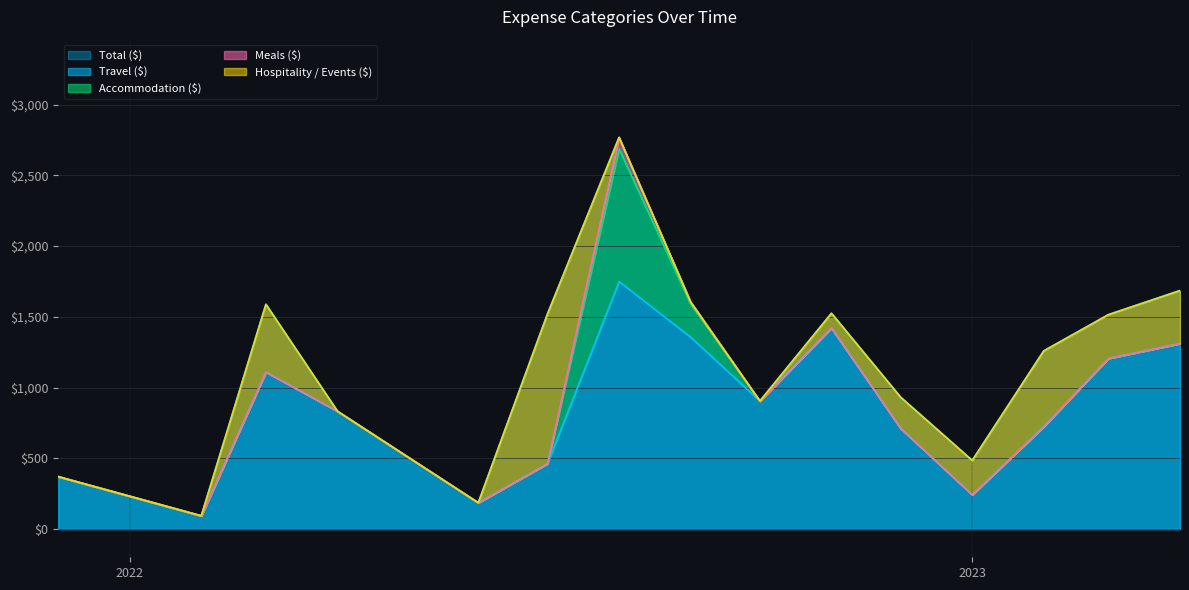

How many positive values does the Accommodation ($) series have?

2